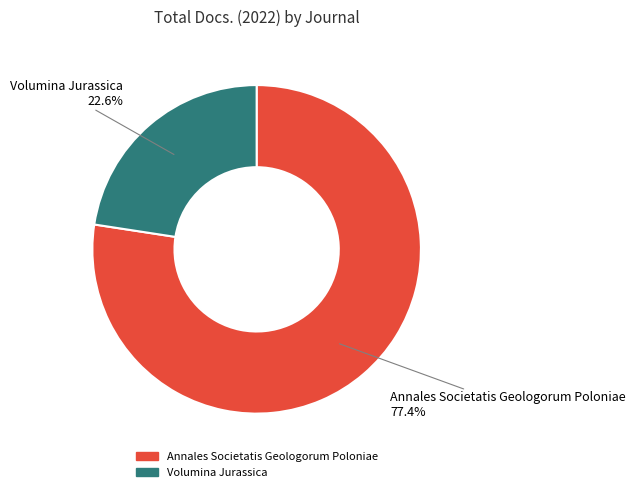

Combined, do Volumina Jurassica and Annales Societatis Geologorum Poloniae account for over 50%?

Yes